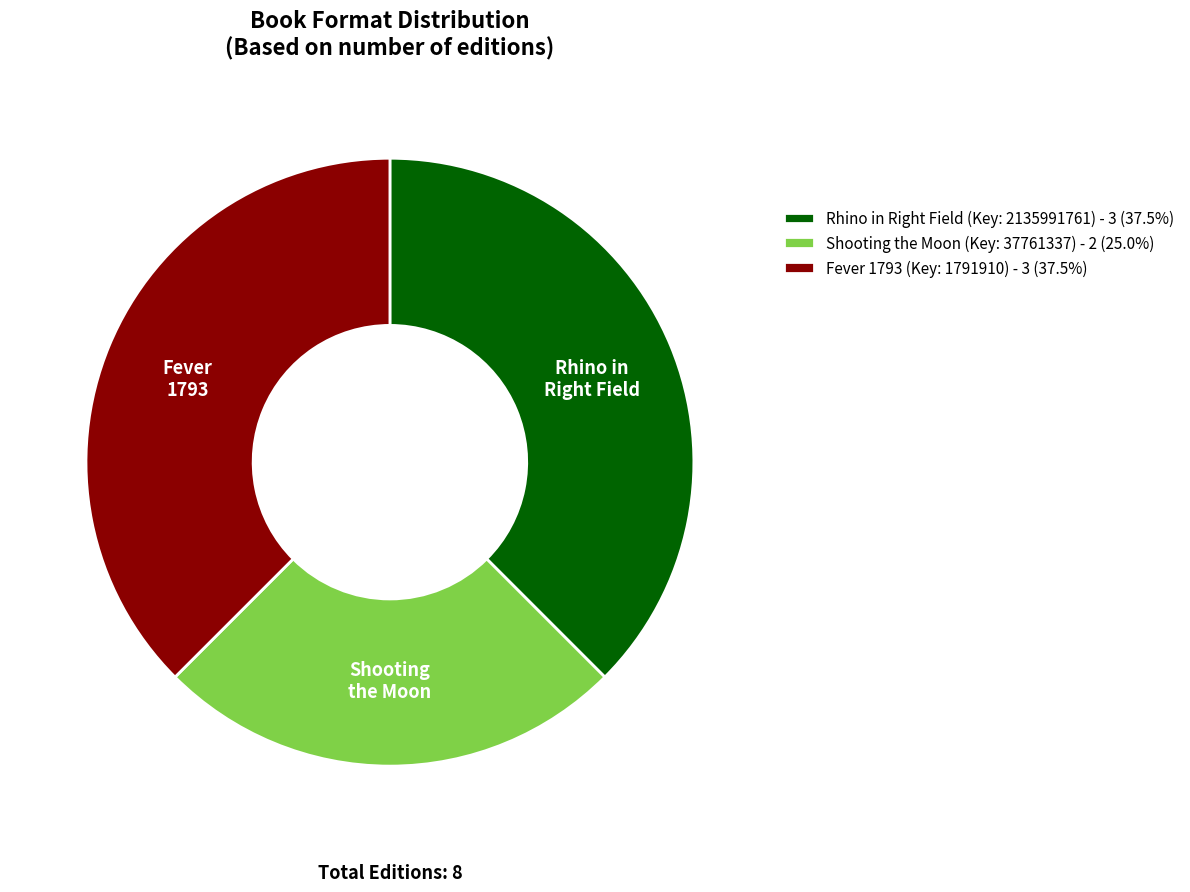

True or false: Shooting the Moon accounts for 25% of the total.

True